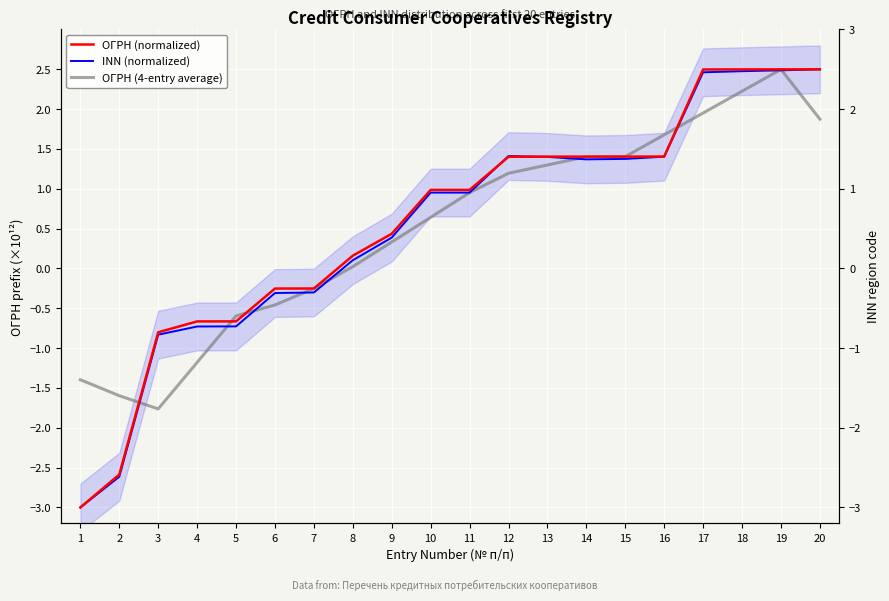

What is the value of the INN (normalized) point at the 3rd from the left?

-0.8